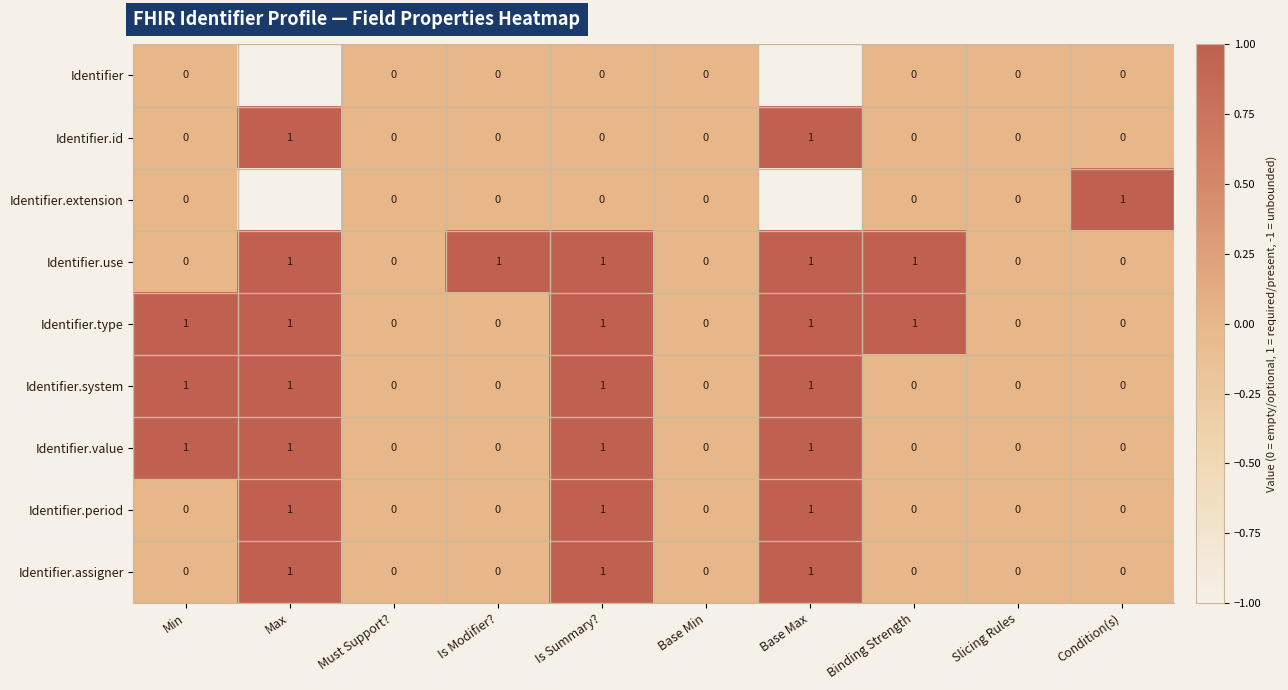

Count the Identifier.extension values in the range 0 to 1.

8